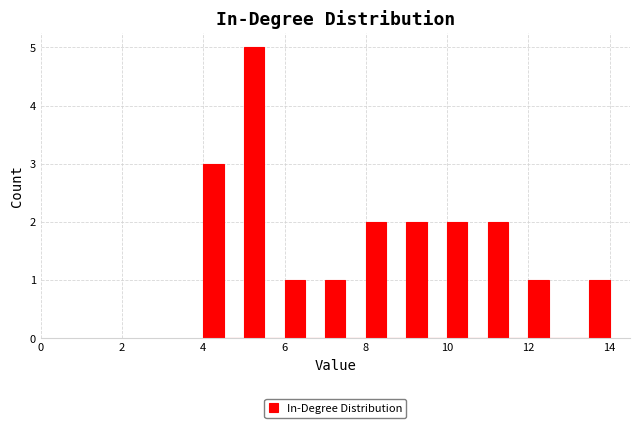

Read against the x-axis, roughly where is the centre of the tallest bar?

5.2